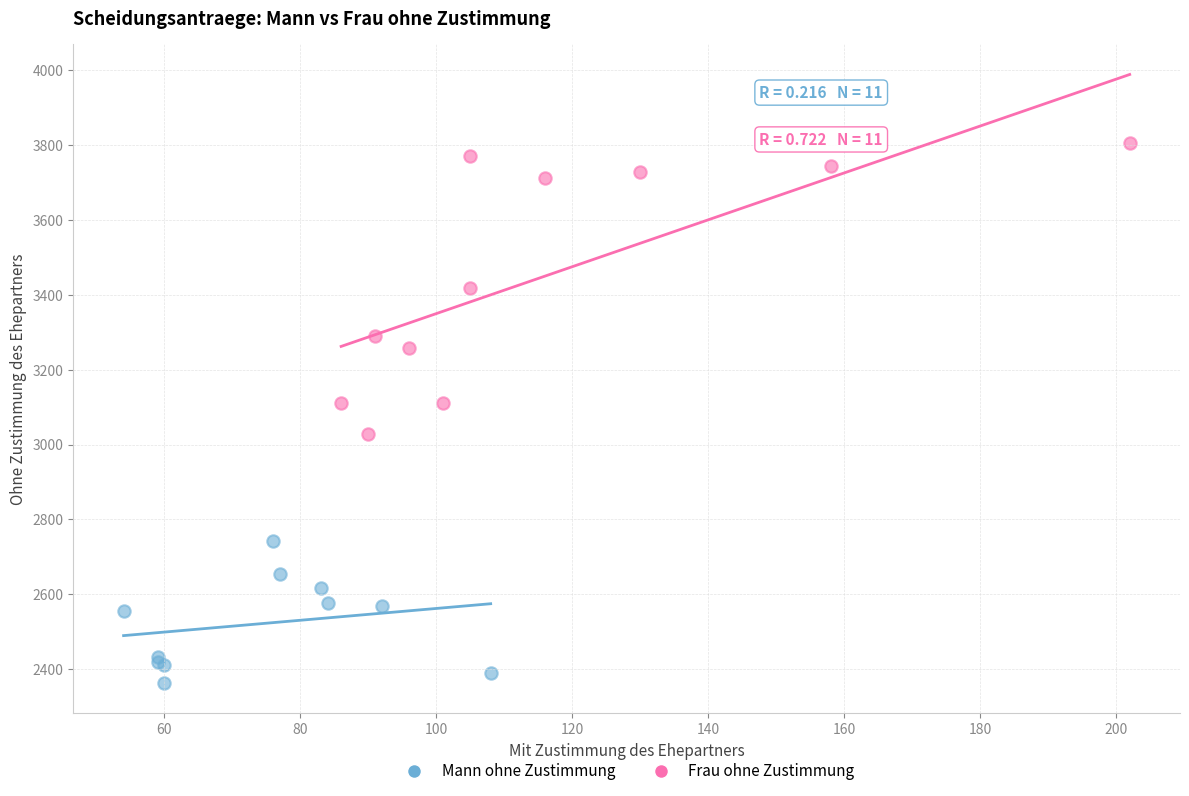

Which series contains the highest Y value?

Frau ohne Zustimmung